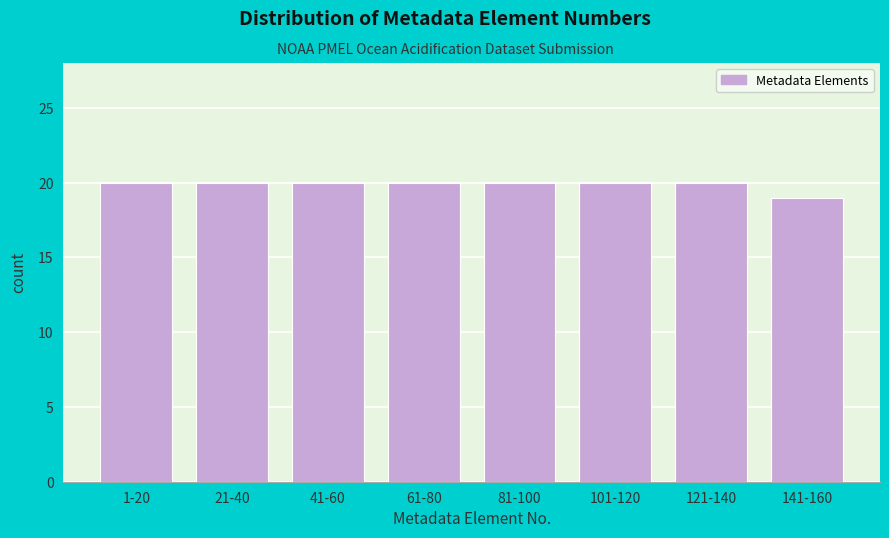

Reading right to left, what are all the values shown in this chart?

19	20	20	20	20	20	20	20